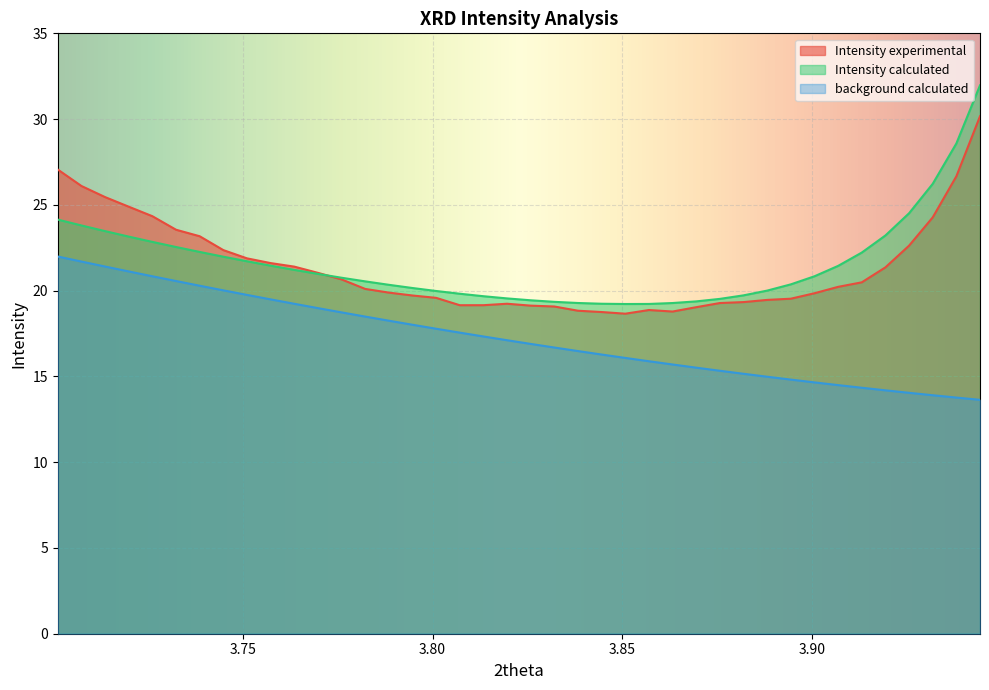

List the series in order of their peak value, highest first.

Intensity calculated, Intensity experimental, background calculated